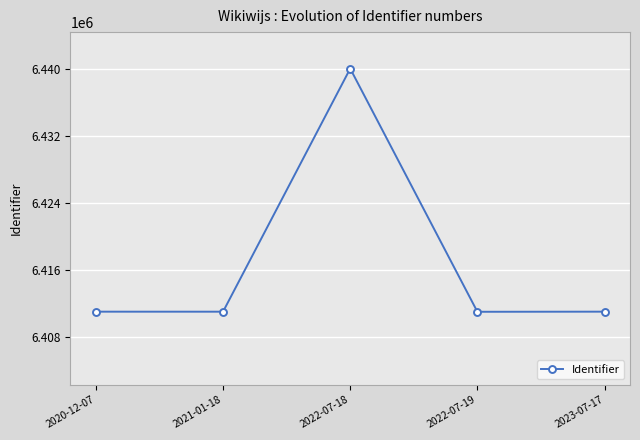

How many points are higher than both their immediate neighbors (excluding endpoints)?

1